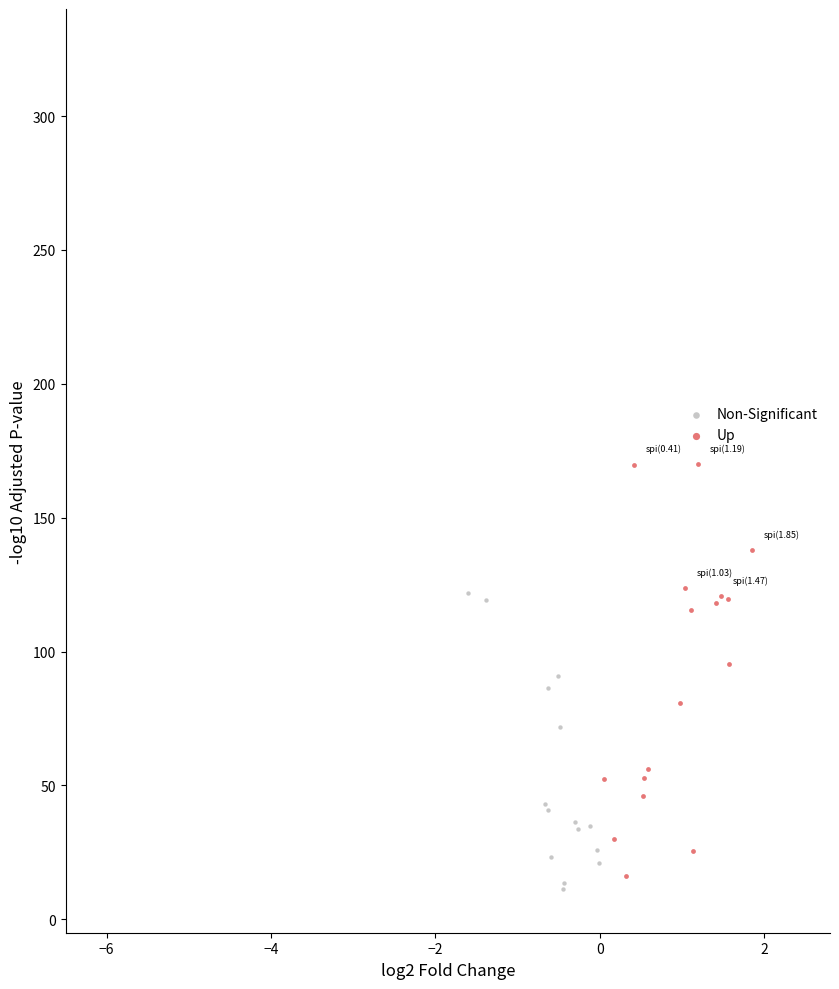

Which series reaches the maximum Y coordinate?

Up